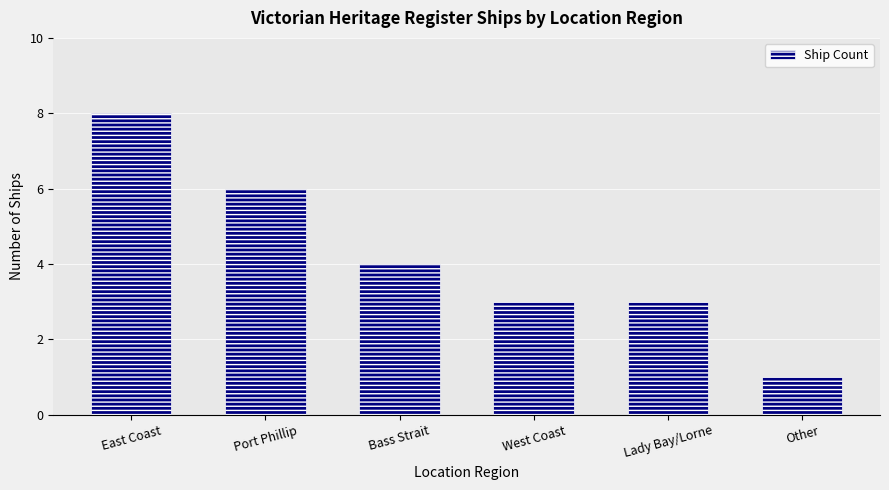

Reading left to right, extract all data points from this chart.

East Coast=8	Port Phillip=6	Bass Strait=4	West Coast=3	Lady Bay/Lorne=3	Other=1